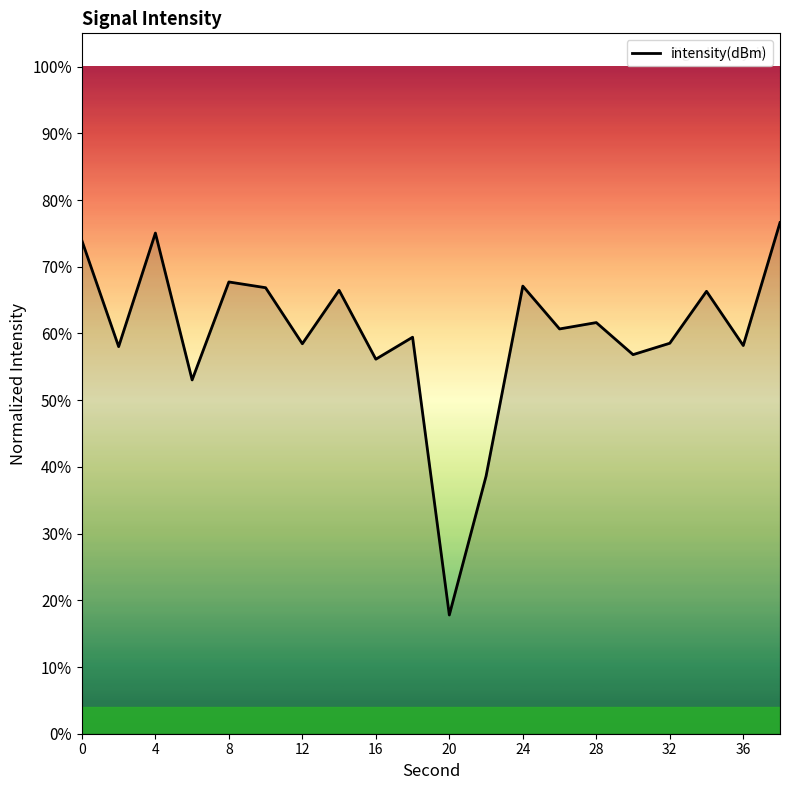

What is the maximum value shown in the chart?

76.6